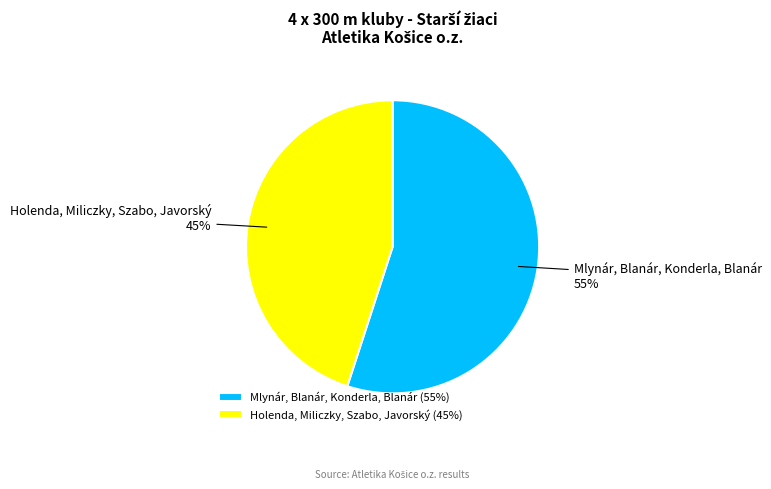

What is the largest slice in the pie chart?

Mlynár, Blanár, Konderla, Blanár